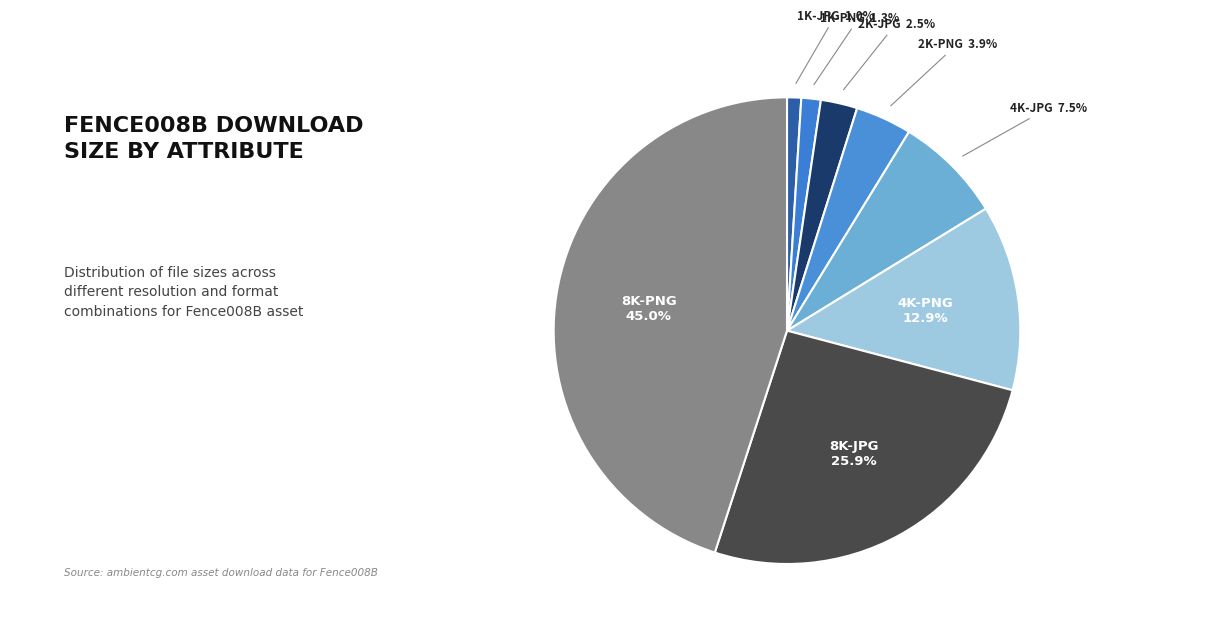

How many segments does this pie chart have?

8